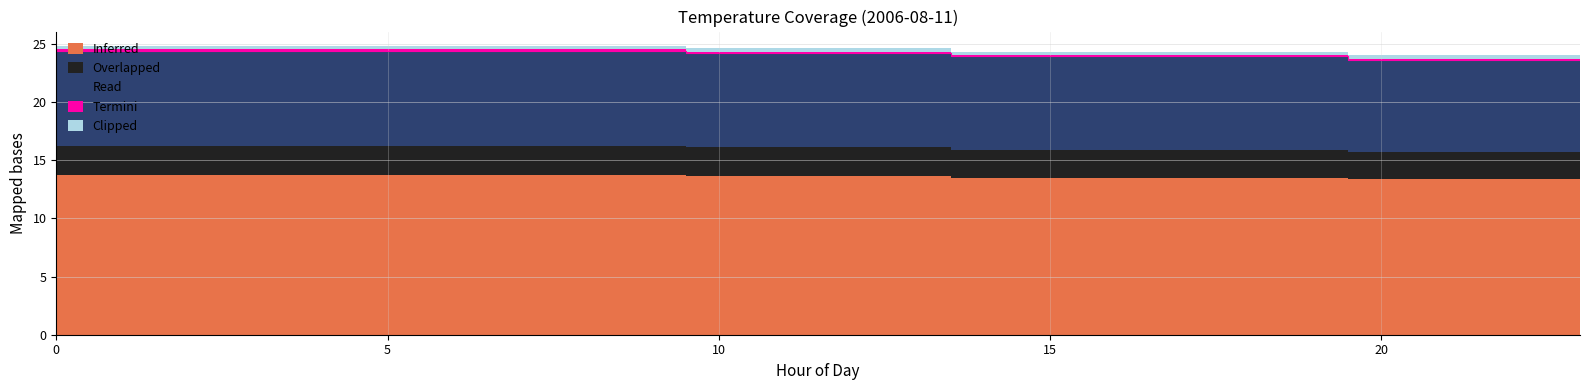

What is the highest value of the Read series?

8.2